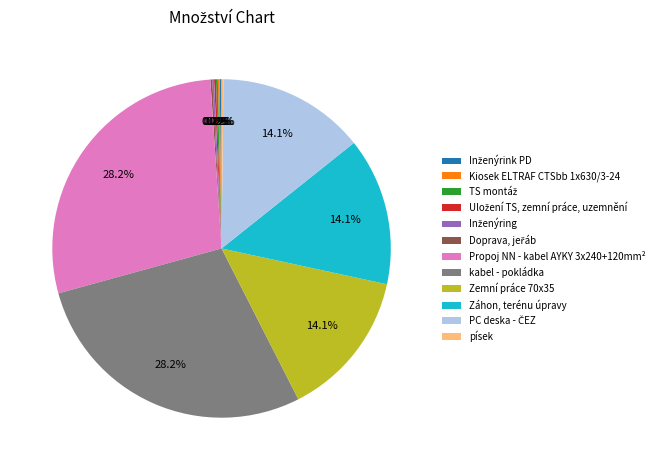

Is there a majority slice in this chart?

No